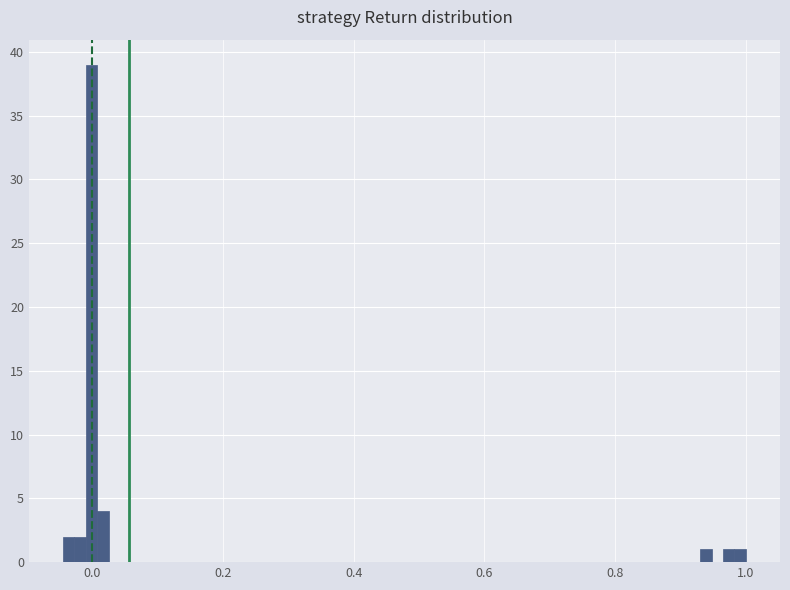

Read against the x-axis, roughly where is the centre of the tallest bar?

0.00